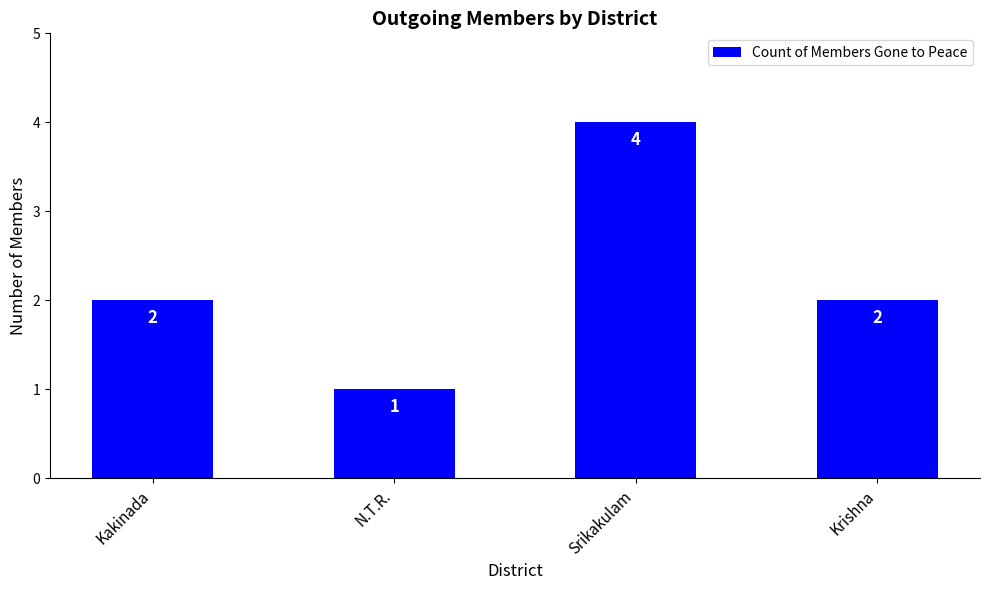

What is the greatest value displayed?

4